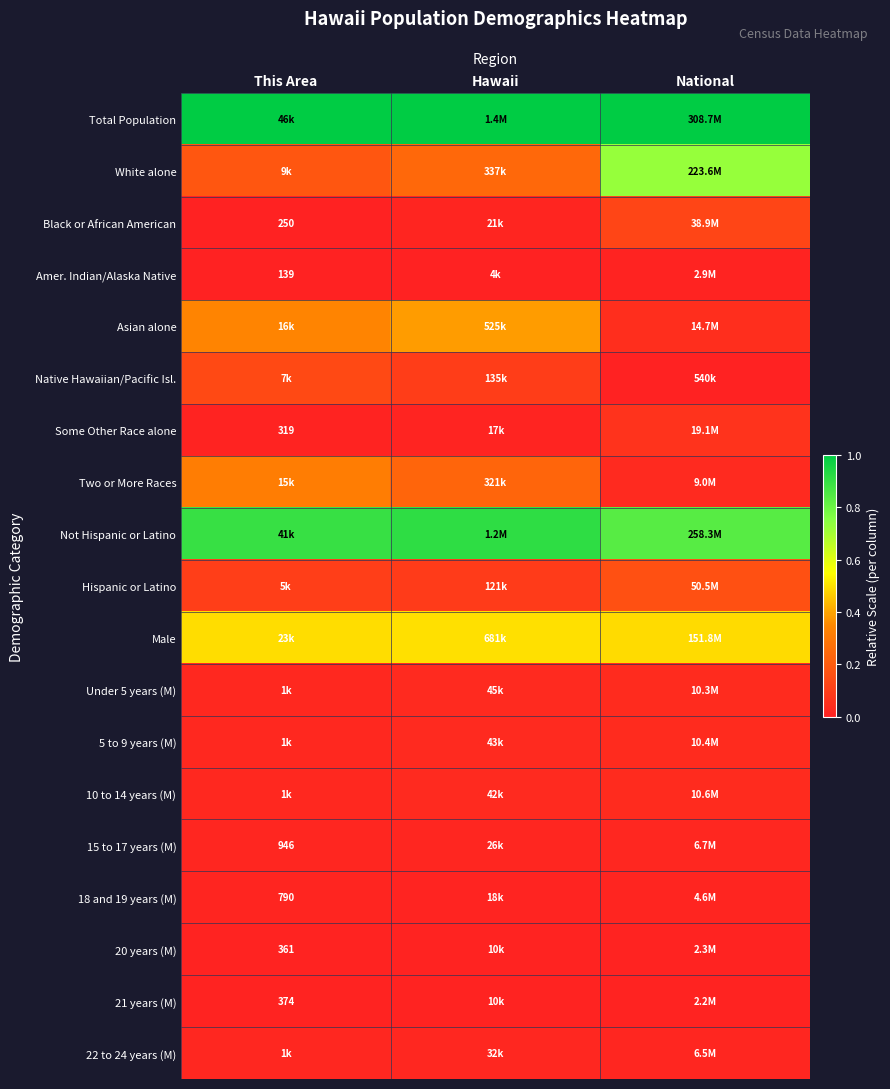

At which category is the sum across all series the highest?

National